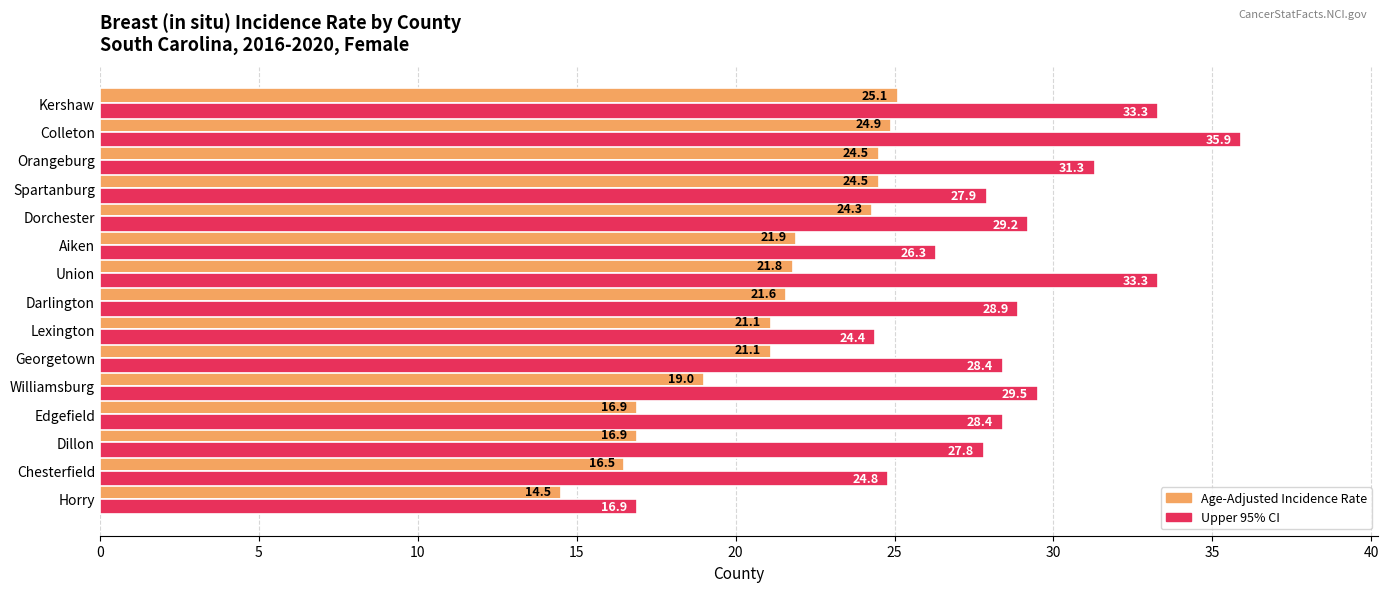

Is it true that Age-Adjusted Incidence Rate equals 14.5 at Horry?

True